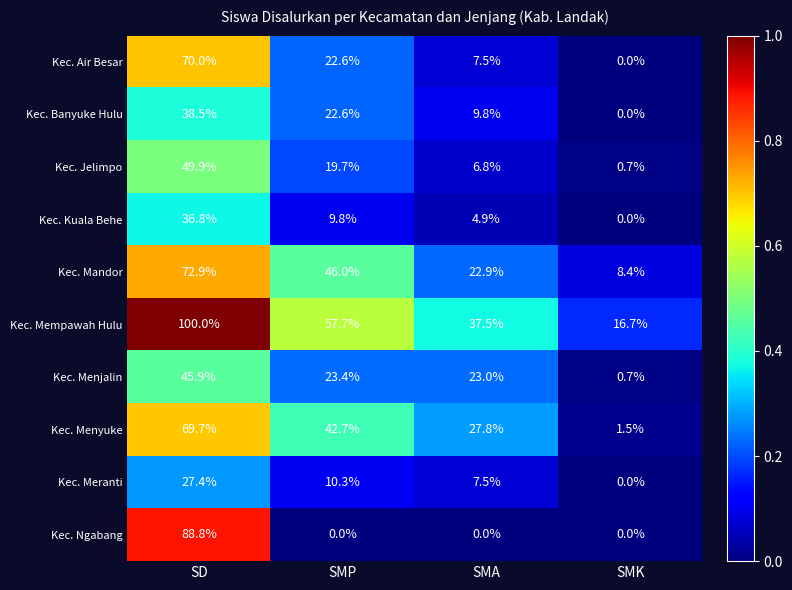

List the labels in order of Kec. Meranti value, largest first.

SD, SMP, SMA, SMK